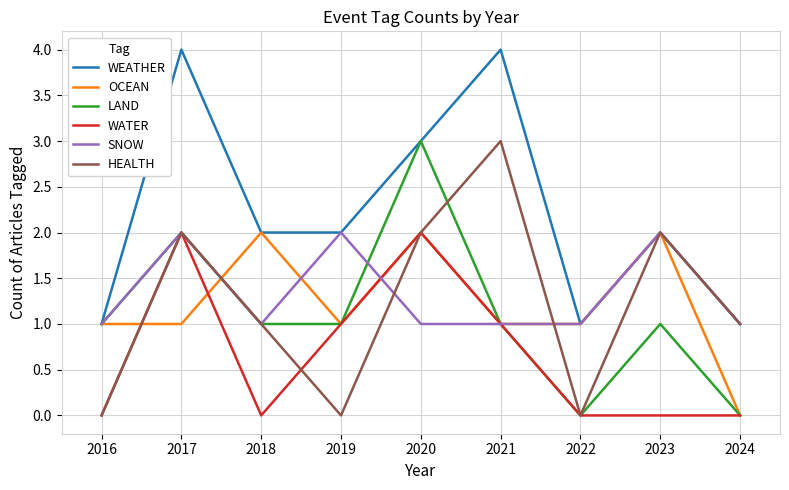

What is the greatest value displayed?

4